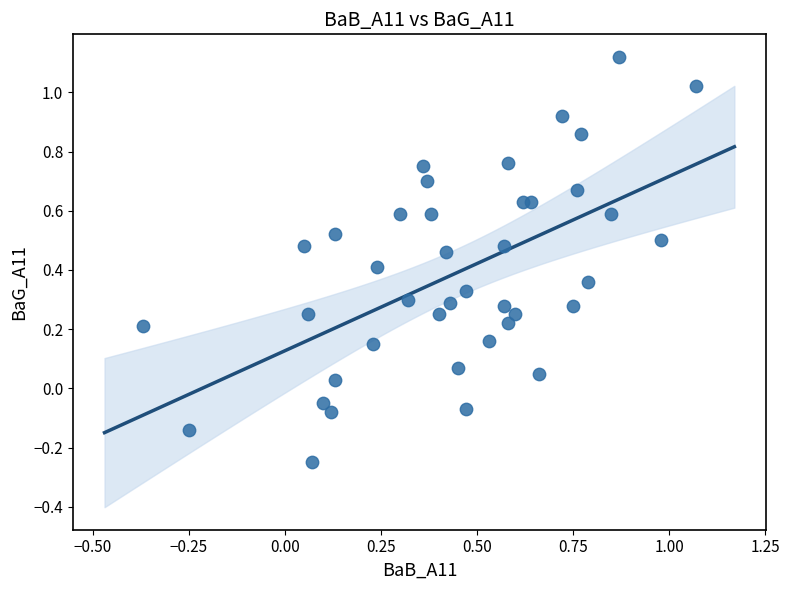

What is the range of Y values (max minus min)?

1.4